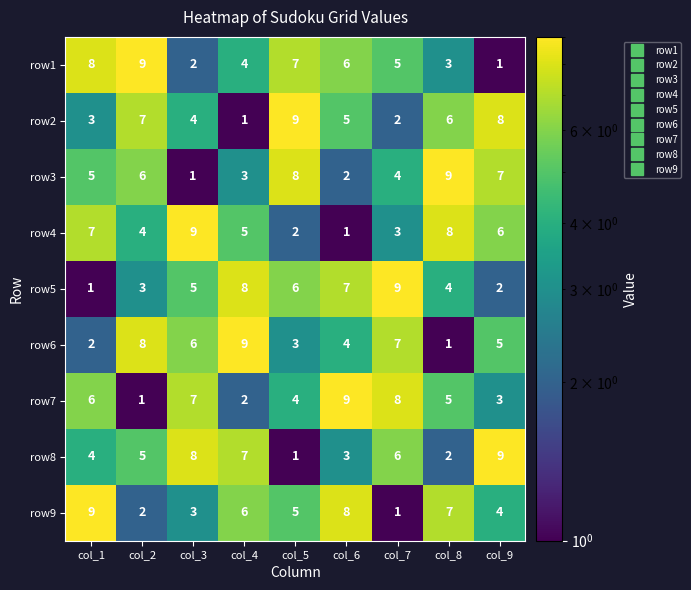

At which label is row3 closest to 5?

col_1